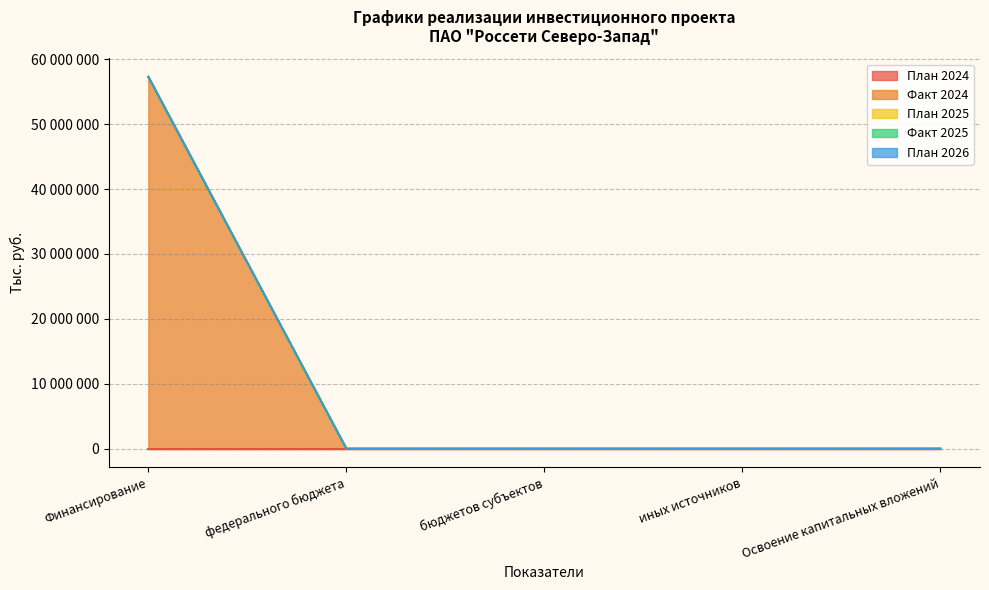

Is the value of План 2024 at Финансирование greater than the value of Факт 2024 at федерального бюджета?

No